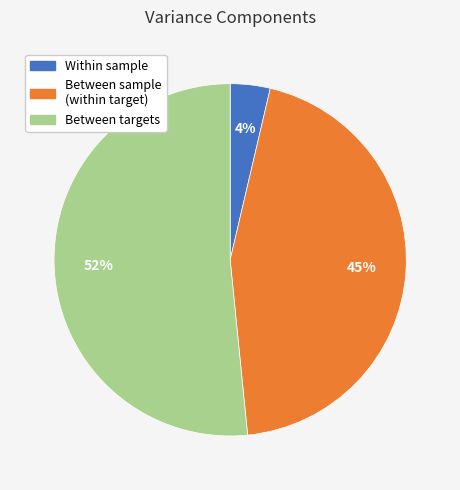

To the nearest percent, what is the difference between the largest and smallest slice percentages?

48%